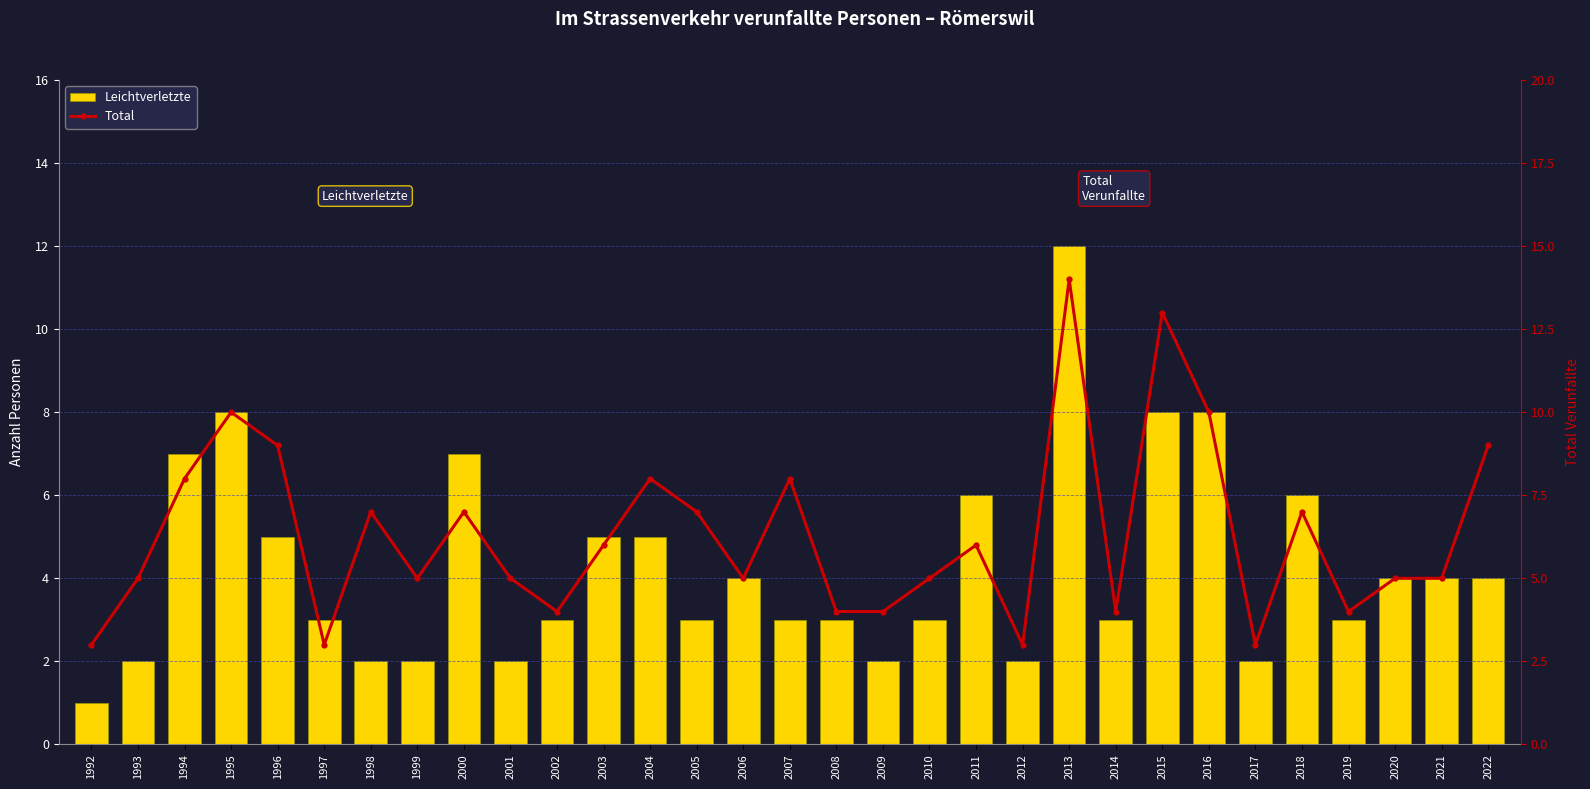

Reading left to right, list all the values displayed in this chart.

Leichtverletzte: 1992=1	1993=2	1994=7	1995=8	1996=5	1997=3	1998=2	1999=2	2000=7	2001=2	2002=3	2003=5	2004=5	2005=3	2006=4	2007=3	2008=3	2009=2	2010=3	2011=6	2012=2	2013=12	2014=3	2015=8	2016=8	2017=2	2018=6	2019=3	2020=4	2021=4	2022=4
Total: 1992=3	1993=5	1994=8	1995=10	1996=9	1997=3	1998=7	1999=5	2000=7	2001=5	2002=4	2003=6	2004=8	2005=7	2006=5	2007=8	2008=4	2009=4	2010=5	2011=6	2012=3	2013=14	2014=4	2015=13	2016=10	2017=3	2018=7	2019=4	2020=5	2021=5	2022=9